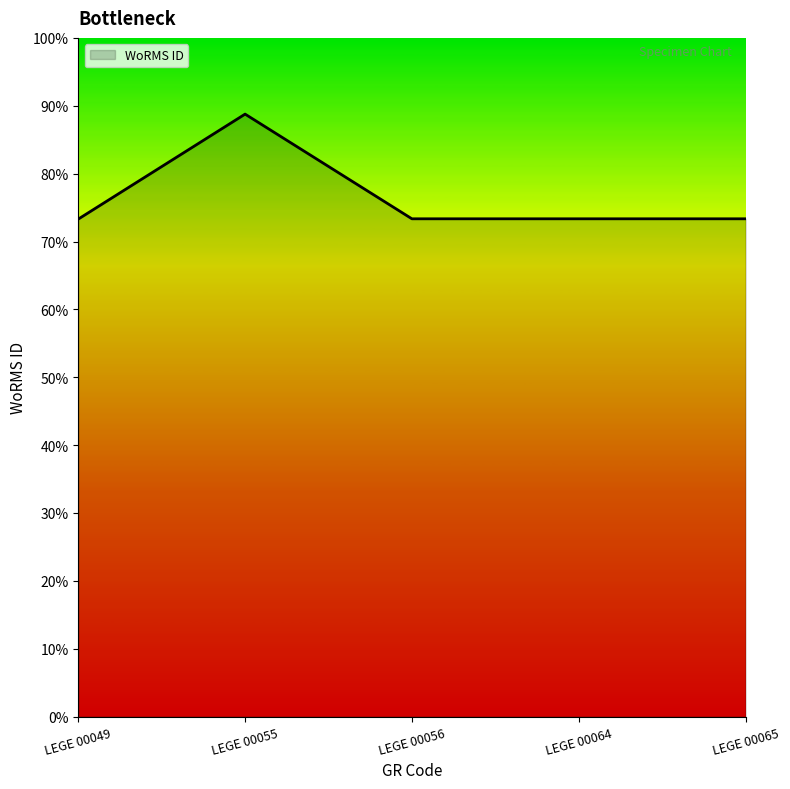

Rank the categories by value from lowest to highest.

LEGE 00049, LEGE 00056, LEGE 00064, LEGE 00065, LEGE 00055